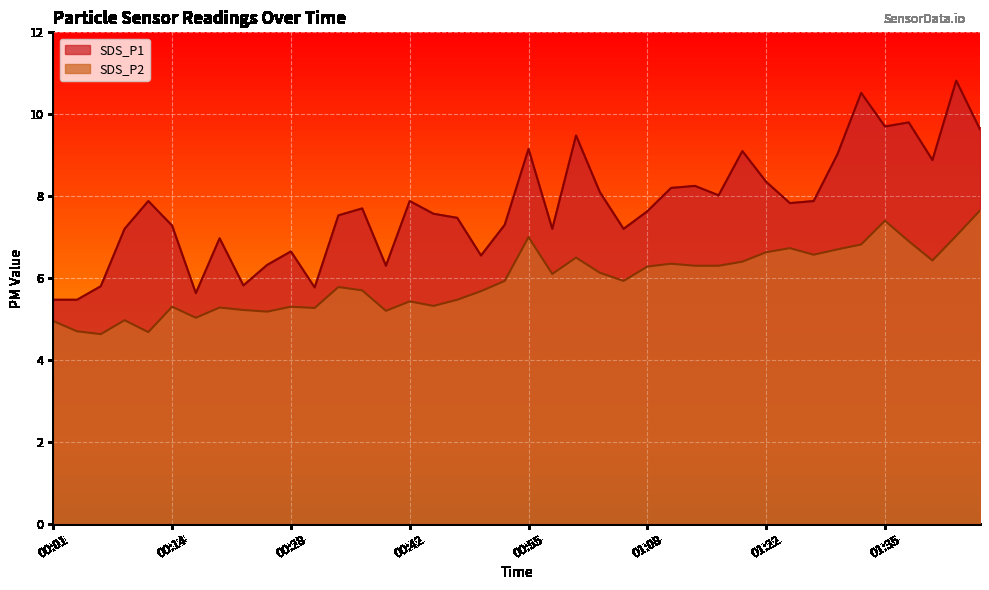

At which category is the sum across all series the highest?

01:43